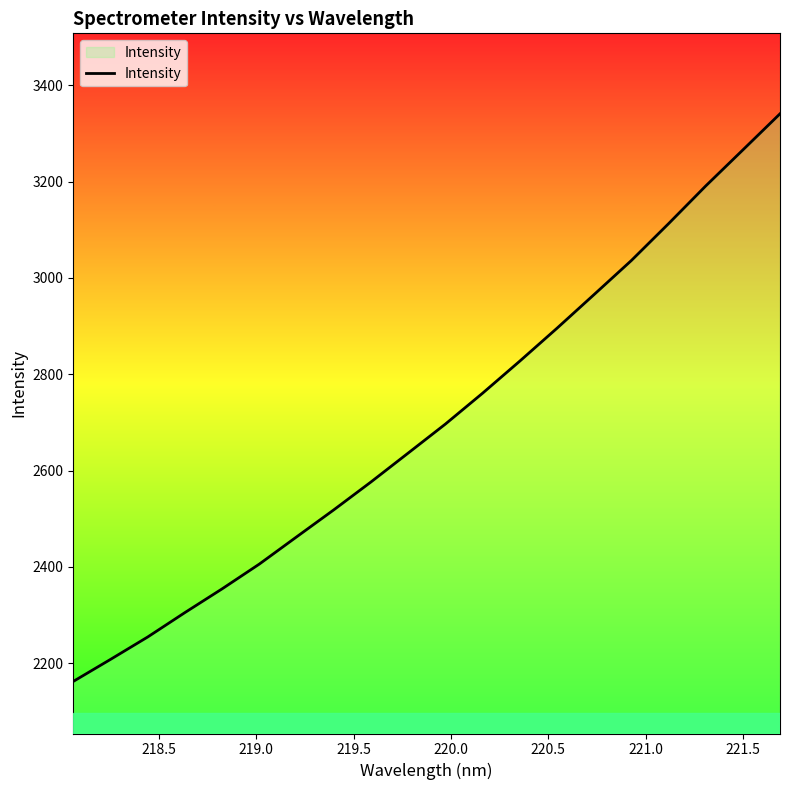

What is the difference between the maximum and minimum values?

1178.5